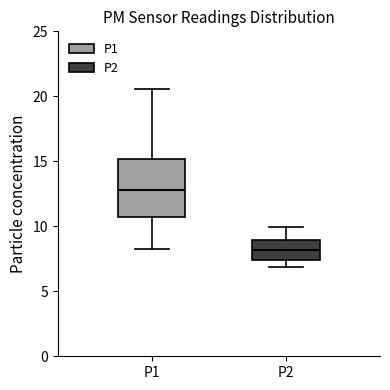

Where does the upper whisker of the box for P2 end on the y-axis? The values are not printed on the chart, so give them approximately, as read against the axis.

10.0